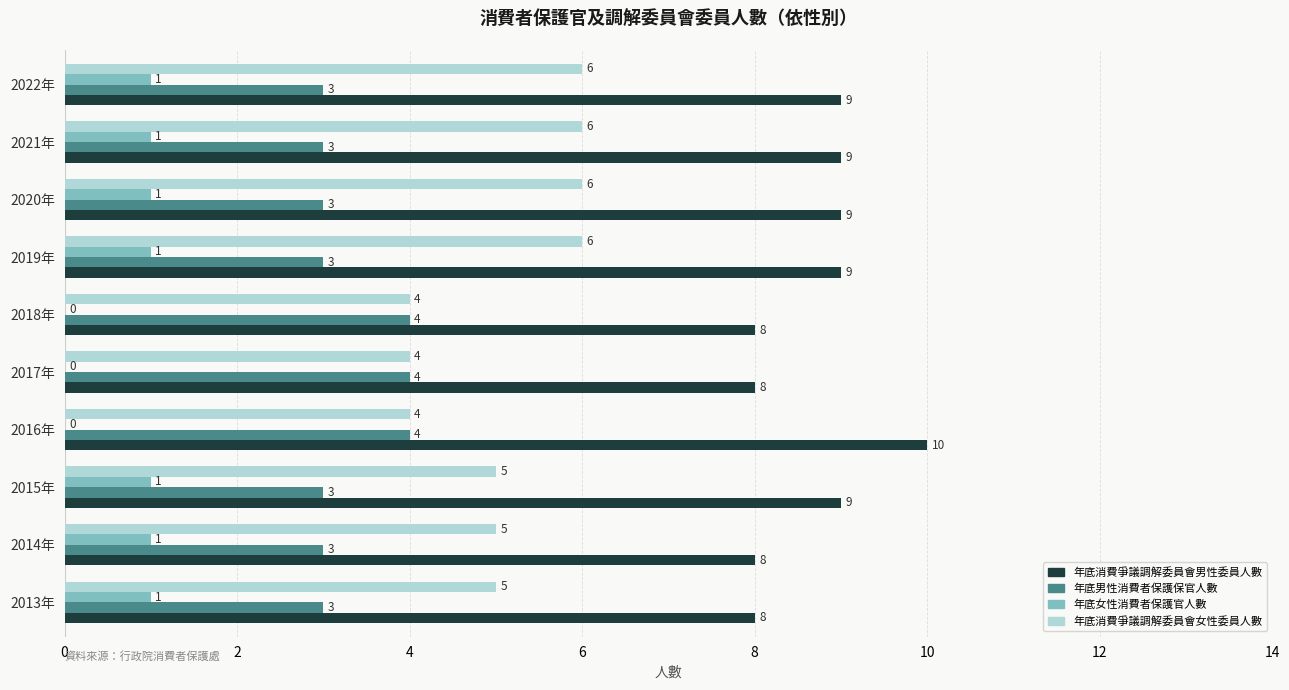

Is the value of 年底女性消費者保護官人數 at 2016年 greater than the value of 年底消費爭議調解委員會女性委員人數 at 2017年?

No